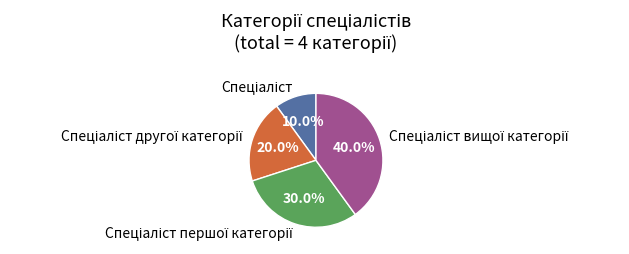

Is there a majority slice in this chart?

No